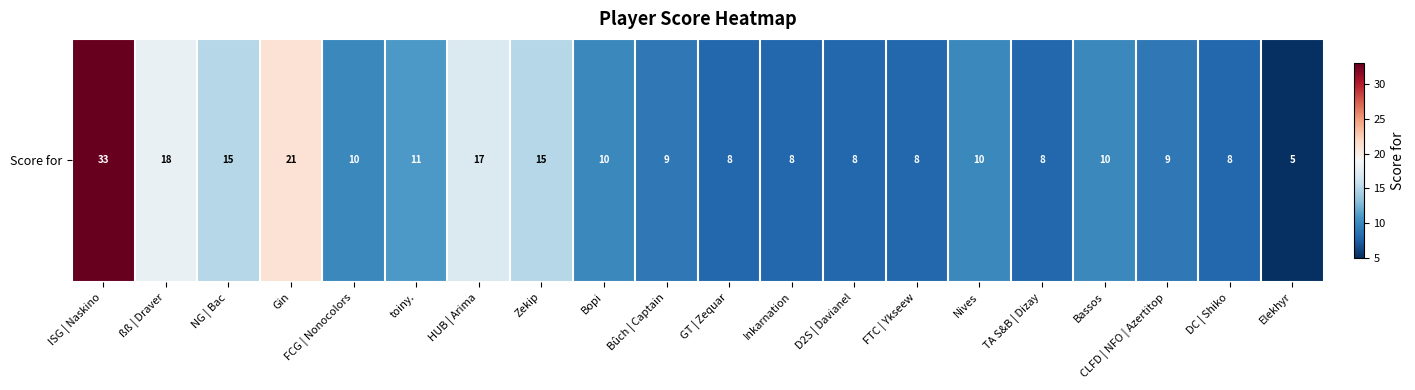

What is the difference between the maximum and minimum values?

28